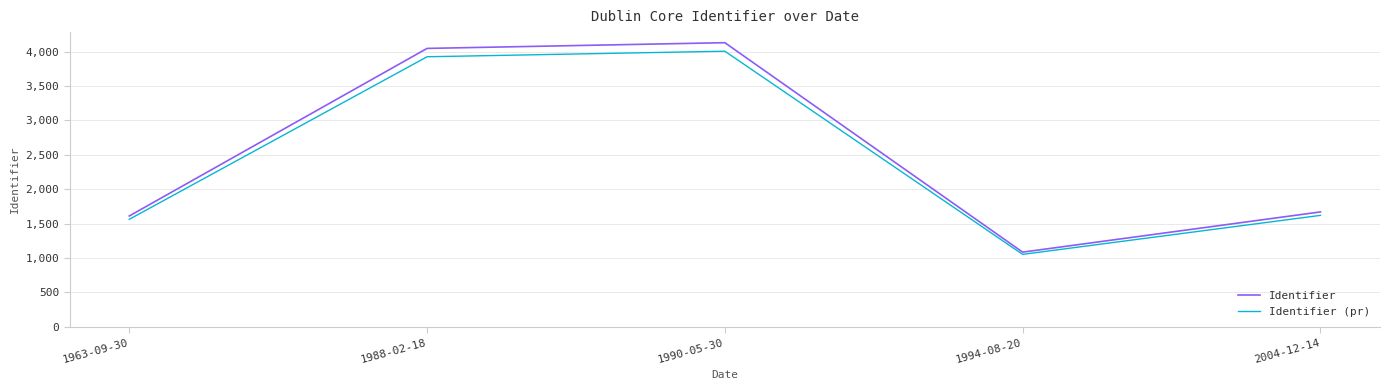

Reading left to right, list all the values displayed in this chart.

Identifier: 1611.0	4045.0	4128.0	1086.0	1670.0
Identifier (pr): 1562.7	3923.7	4004.2	1053.4	1619.9